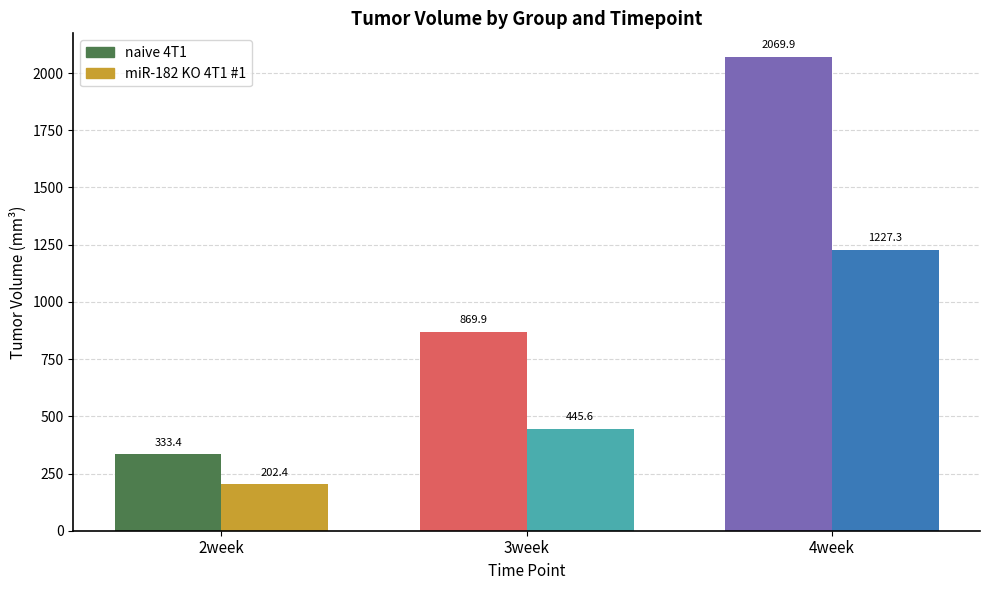

What is the value of the miR-182 KO 4T1 #1 bar at the 2nd from the left?

445.6